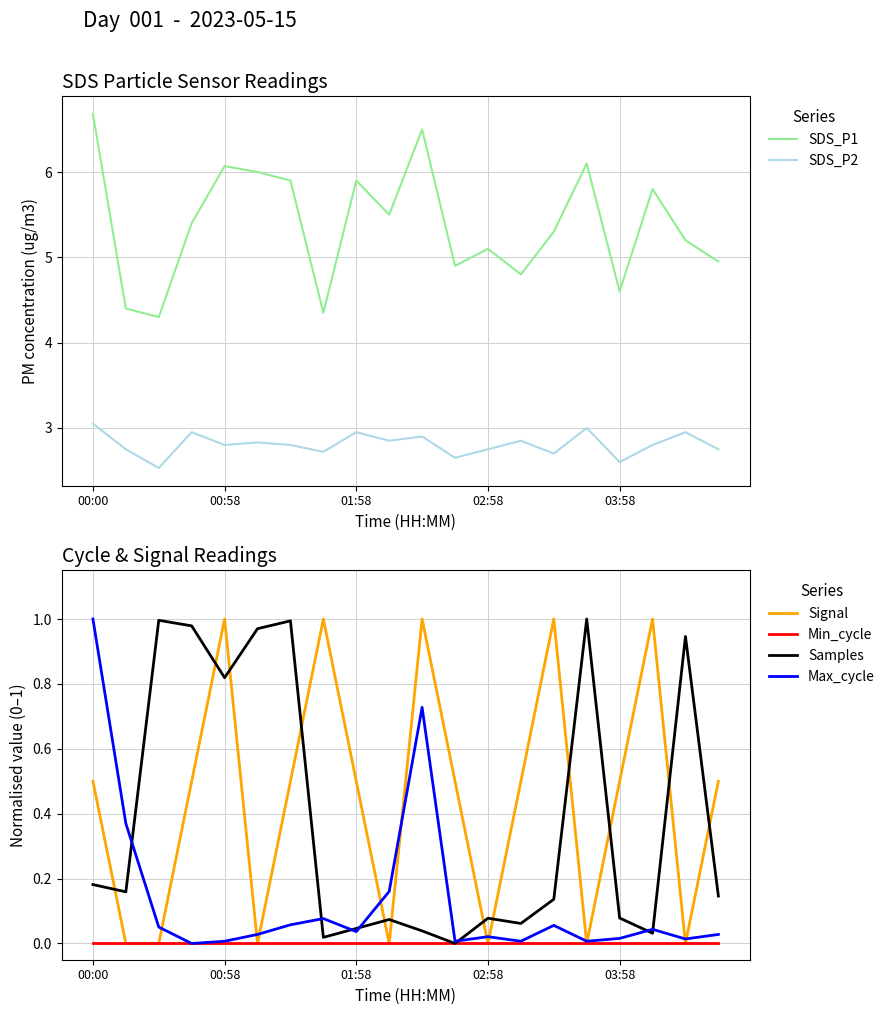

The value of Samples at 11 is 0.5. True or false?

False